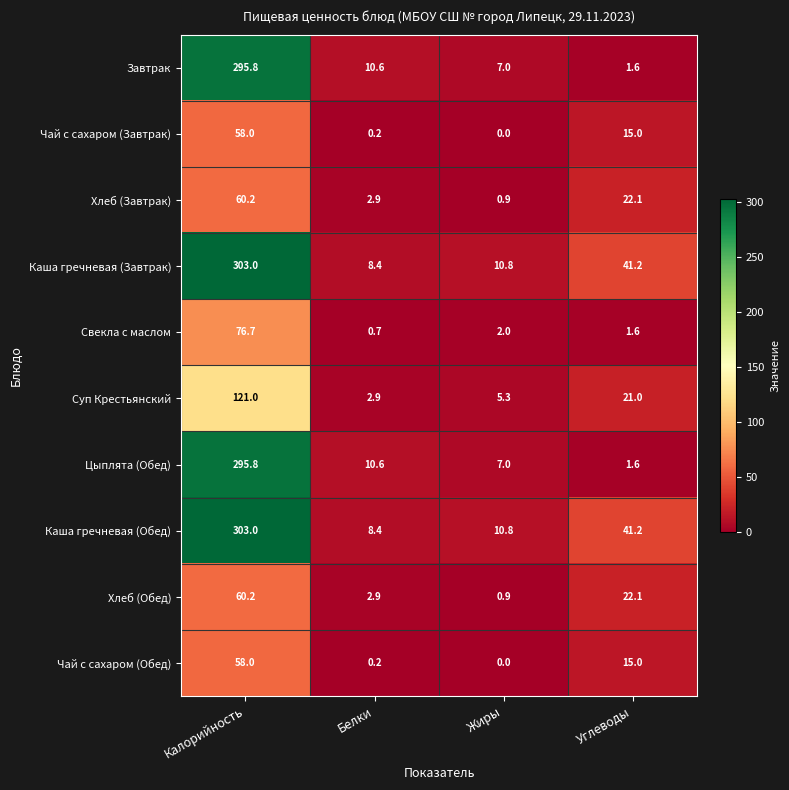

What is the greatest value displayed?

303.0